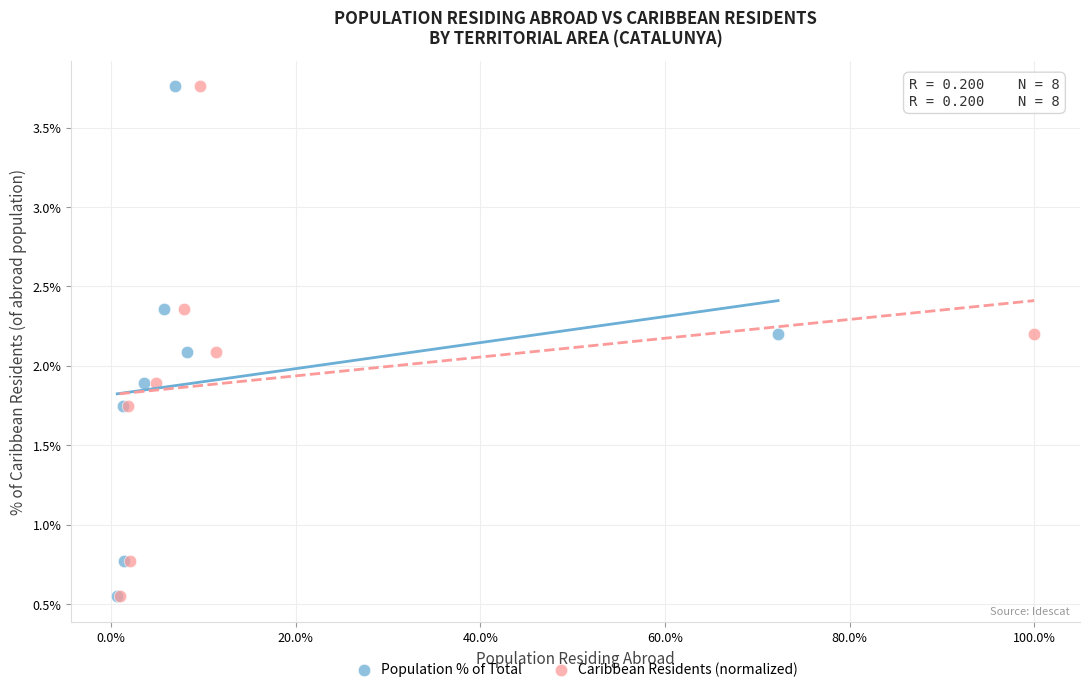

What are all the series names shown in the legend?

Population % of Total, Caribbean Residents (normalized)